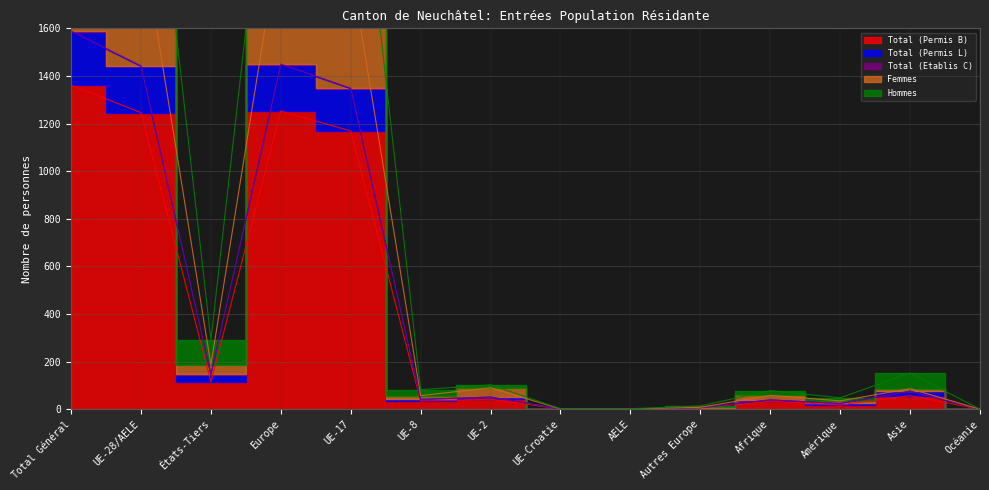

Which category has the highest value across all series?

Total Général